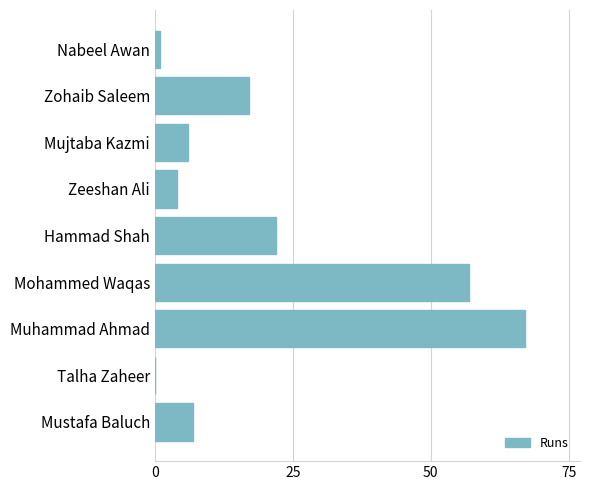

What is the sum of the values at Muhammad Ahmad and Hammad Shah?

89